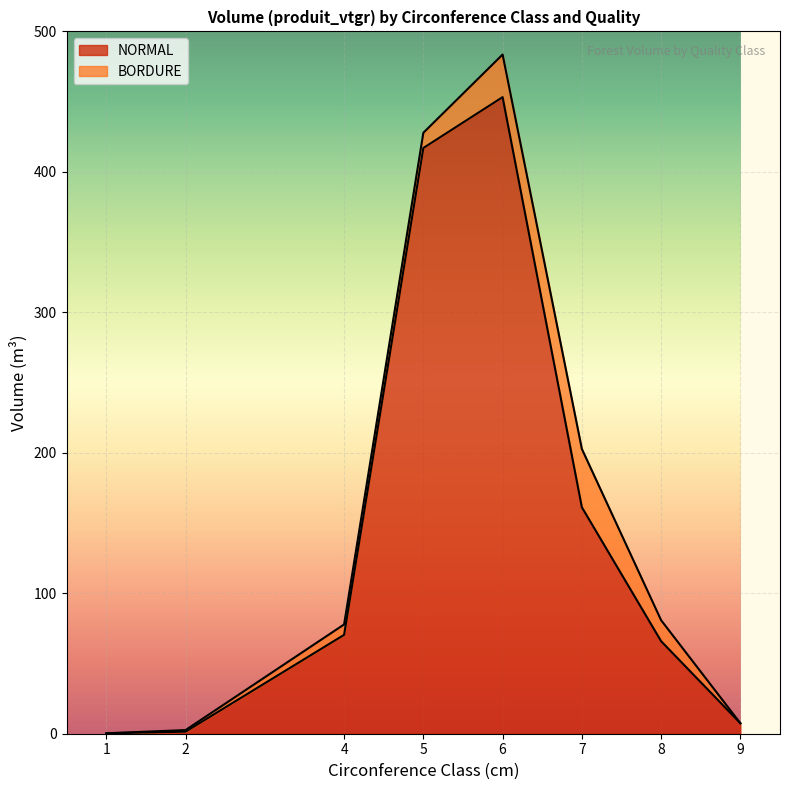

What is the maximum value for NORMAL?

453.2